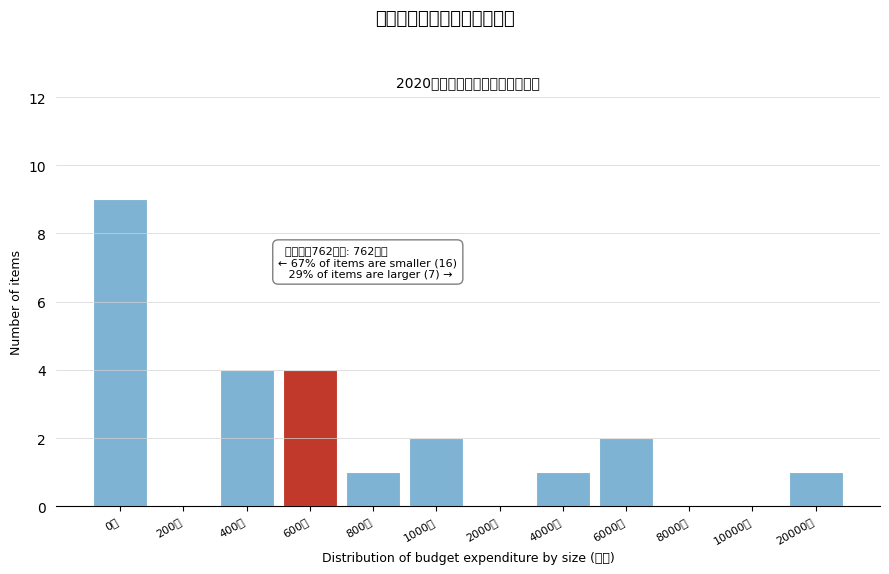

Reading left to right, extract all data points from this chart.

0万=9	200万=0	400万=4	600万=4	800万=1	1000万=2	2000万=0	4000万=1	6000万=2	8000万=0	10000万=0	20000万=1